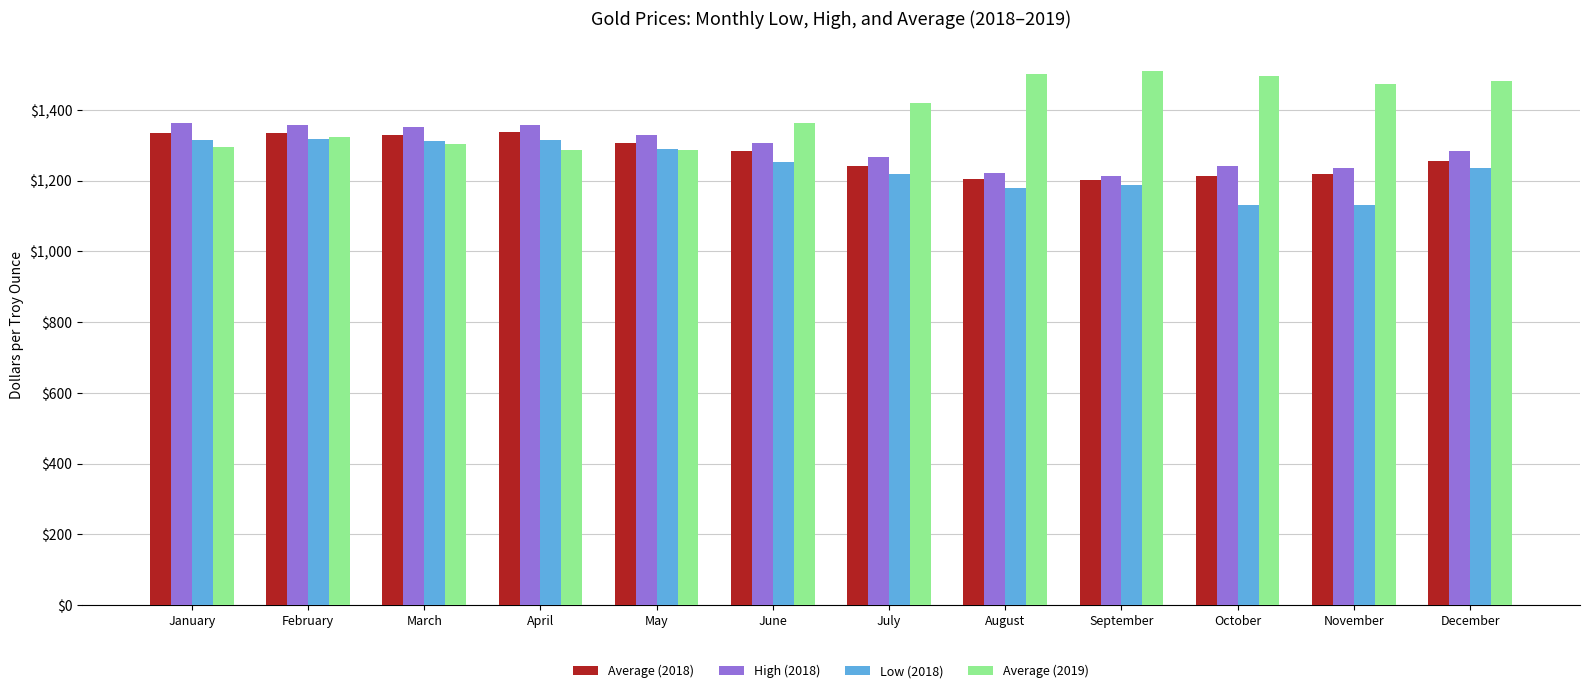

How many categories are shown in the chart?

12